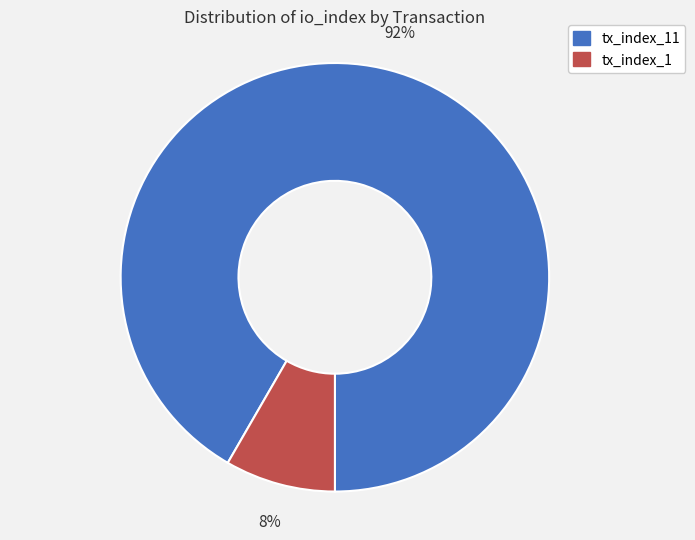

Between tx_index_1 and tx_index_11, which is larger?

tx_index_11